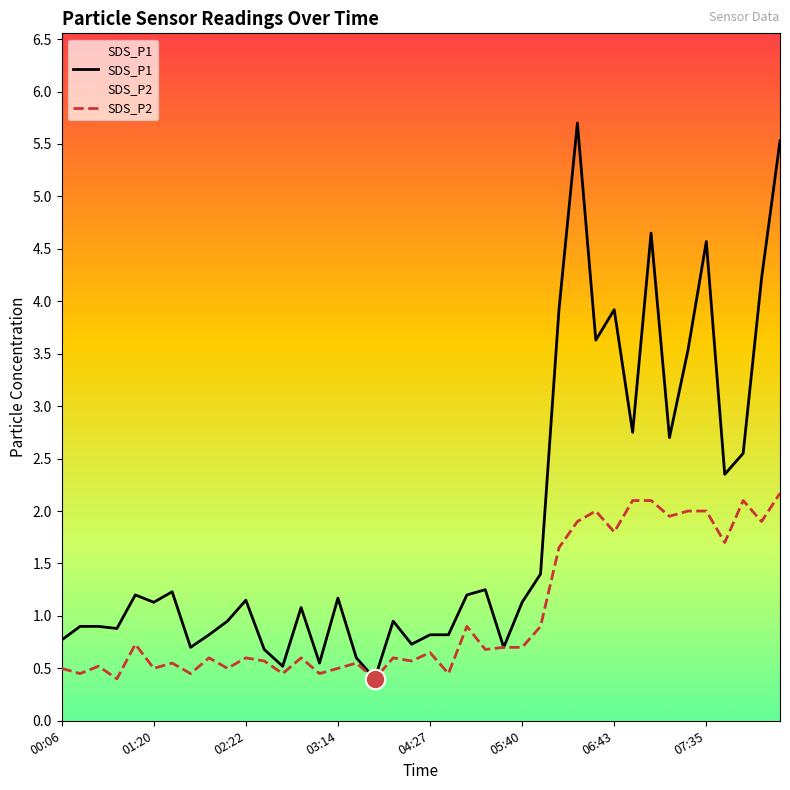

Read the SDS_P2 value at 07:35.

2.0